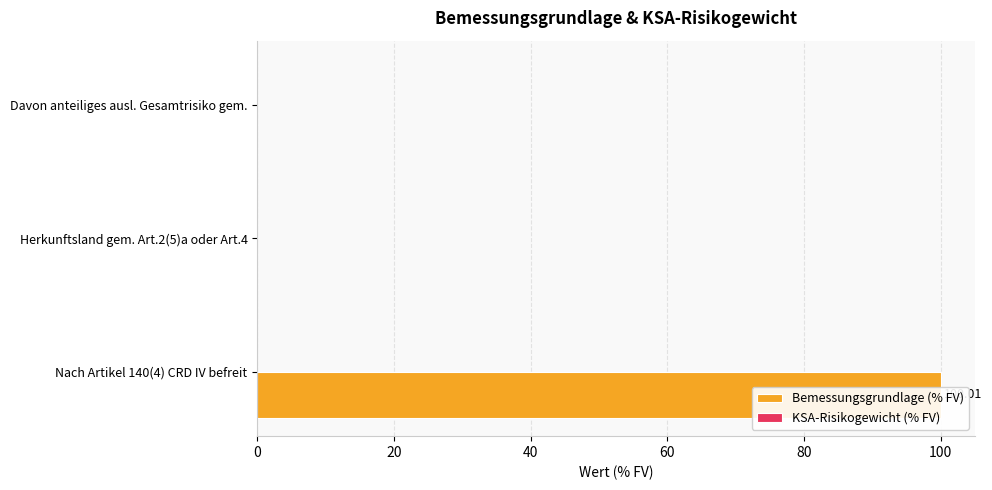

Is the value of Bemessungsgrundlage (% FV) at 40 greater than the value of KSA-Risikogewicht (% FV) at 0?

No